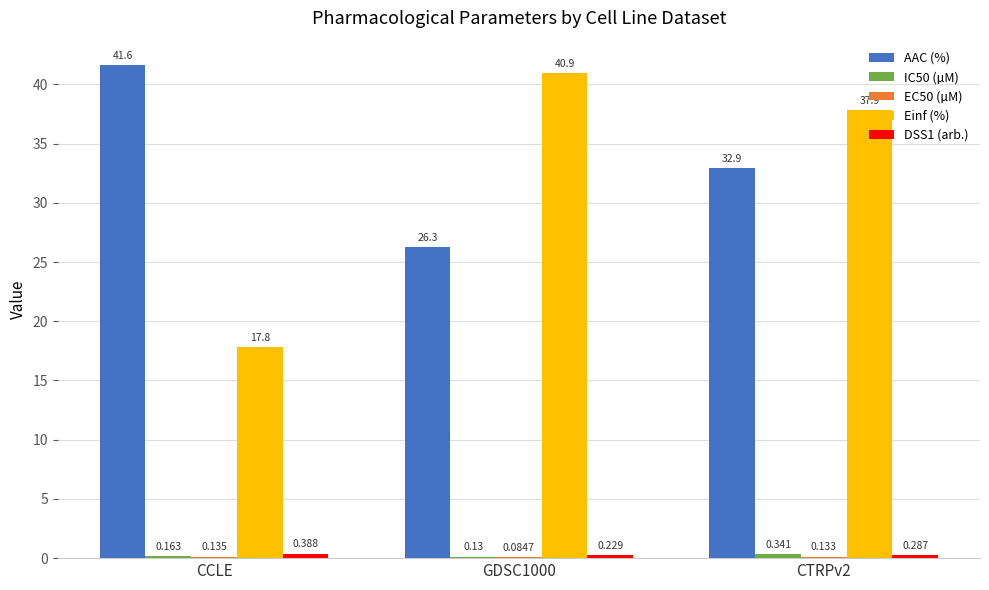

Which category has the highest value across all series?

CCLE